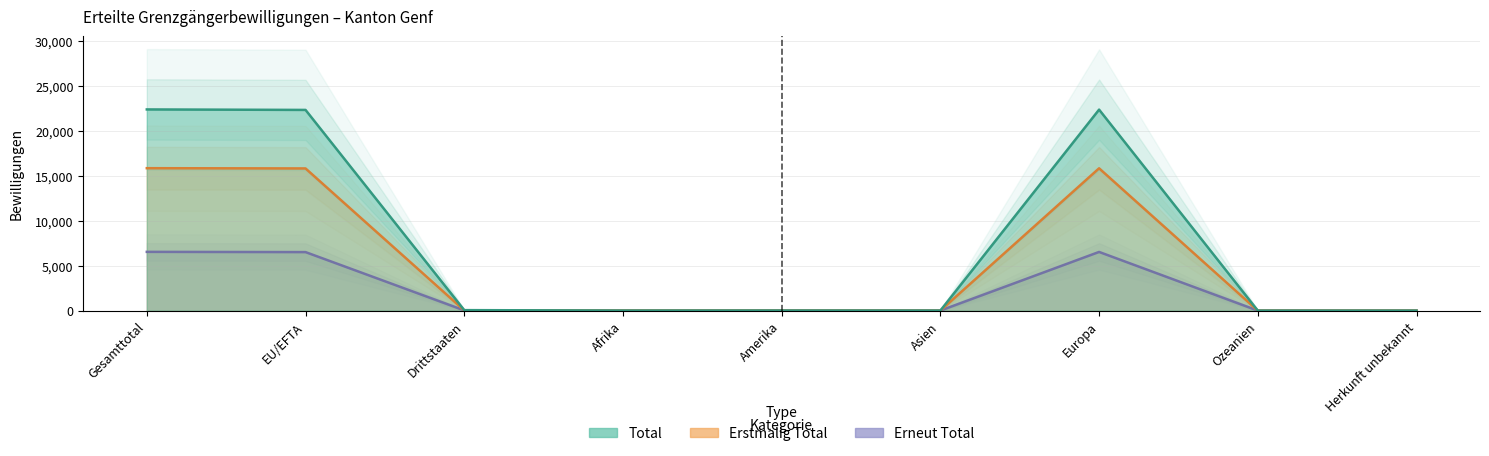

Reading right to left, list all the values displayed in this chart.

Total: 0	0	22358	5	11	5	54	22325	22379
Frauen: 0	0	6527	3	3	2	26	6509	6535
Männer: 0	0	15831	2	8	3	28	15816	15844